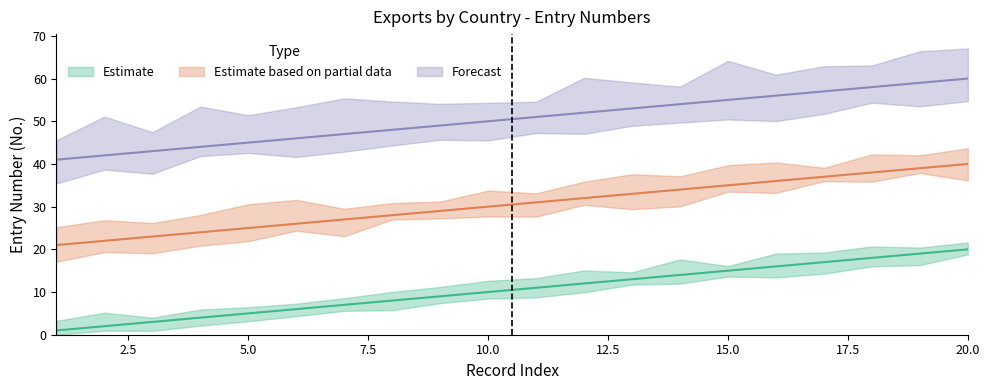

At how many categories does at least one series exceed 50?

10